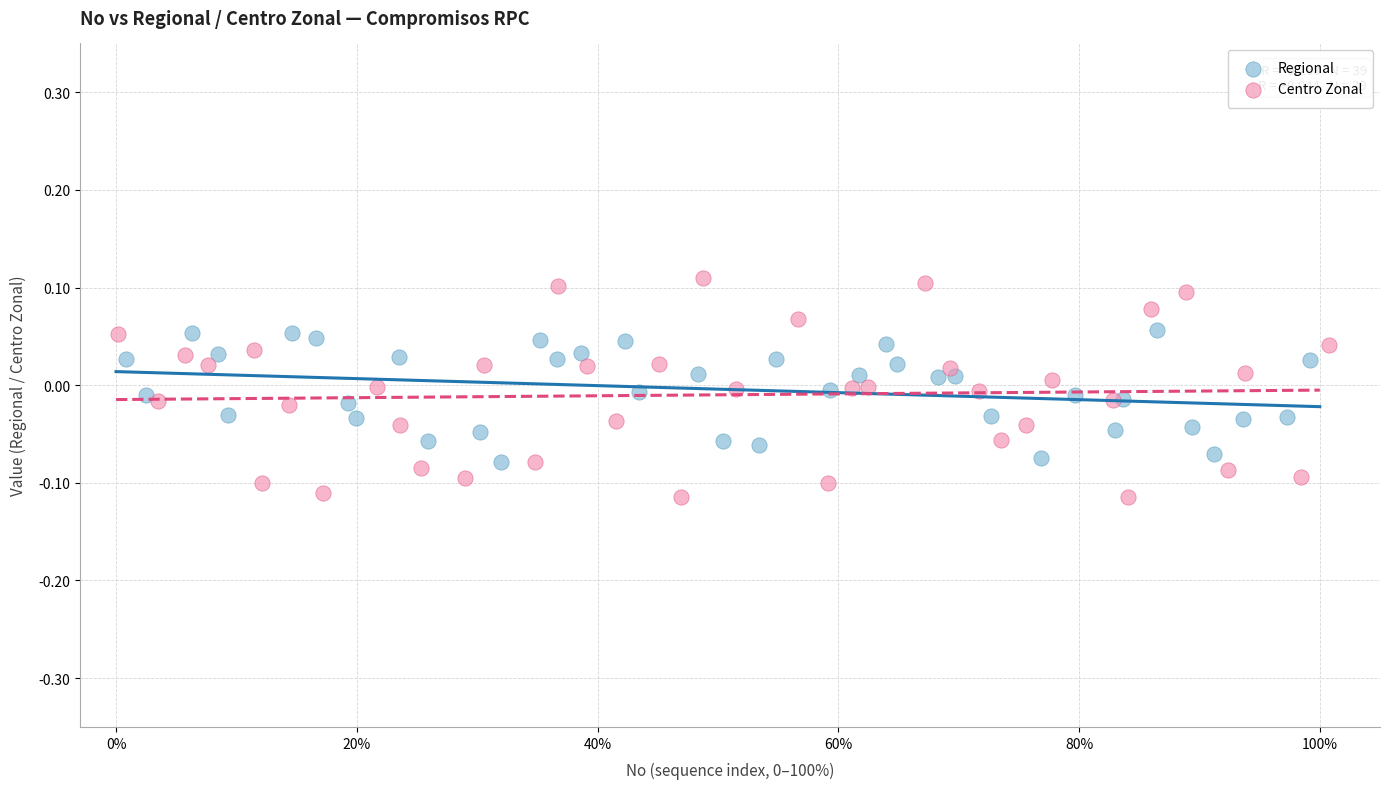

Which series reaches the minimum Y coordinate?

Centro Zonal